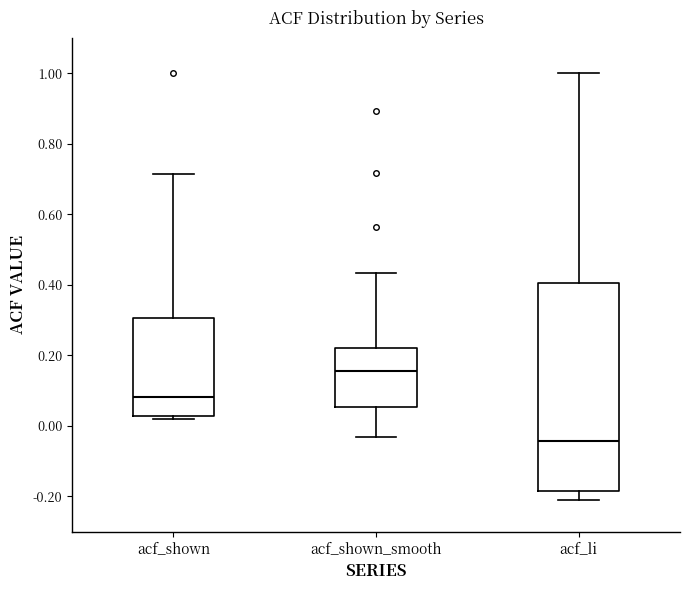

Which box's median line is the highest?

acf_shown_smooth